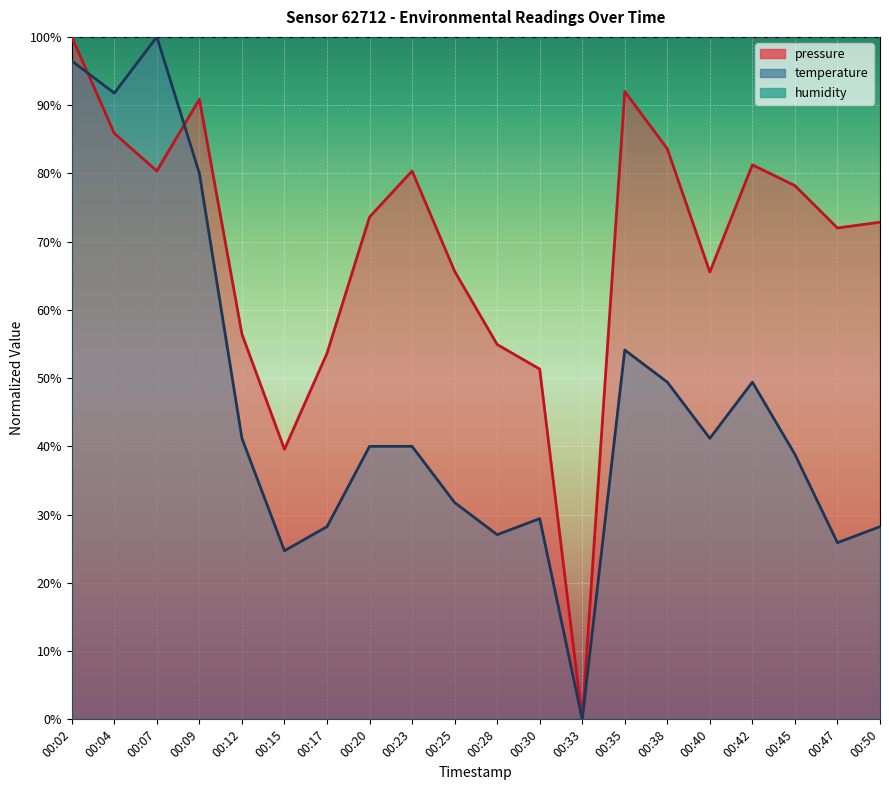

How many values in pressure are above zero?

19